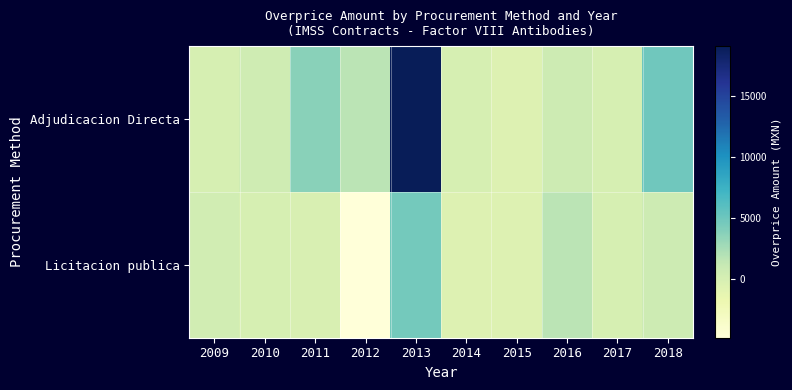

Reading left to right, what are all the values shown in this chart?

Adjudicacion Directa: 2009=0.0	2010=489.6	2011=3691.7	2012=1684.2	2013=19050.0	2014=0.0	2015=-564.4	2016=643.2	2017=0.0	2018=4809.8
Licitacion publica: 2009=376.2	2010=0.0	2011=-192.9	2012=-4832.0	2013=4631.4	2014=-611.9	2015=-565.0	2016=1647.4	2017=0.0	2018=614.5